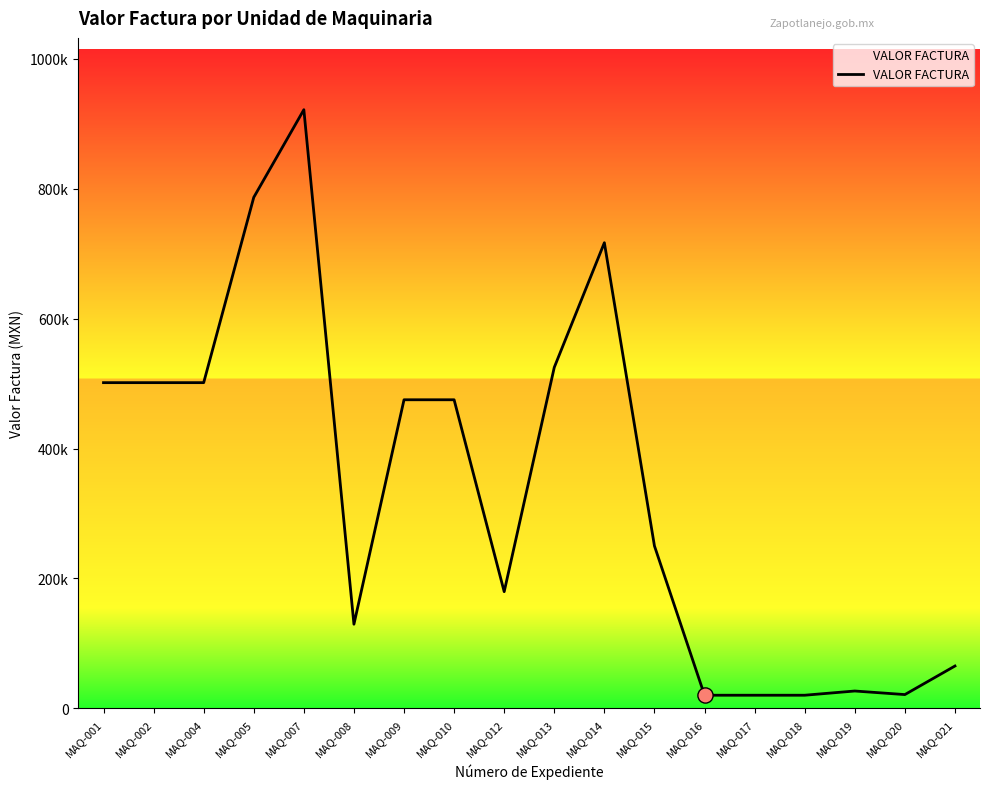

Approximately how many times larger is the value at MAQ-004 compared to MAQ-020?

23.9